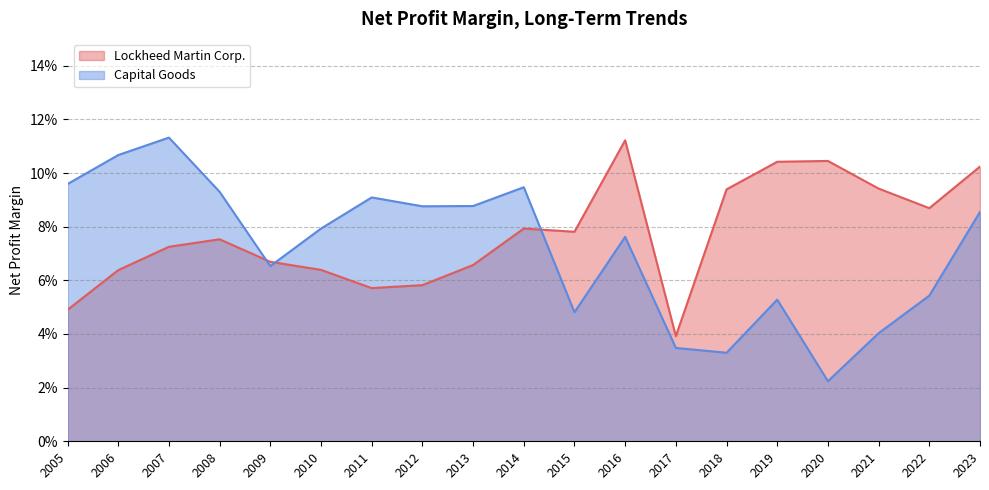

At 2014, list the series in order from largest to smallest.

Capital Goods, Lockheed Martin Corp.